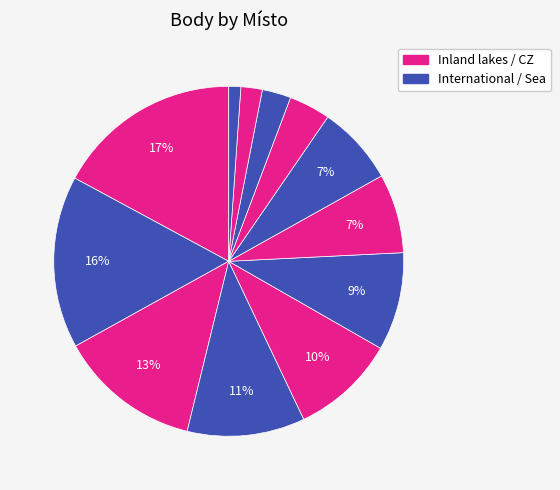

How many slices are in this pie chart?

12